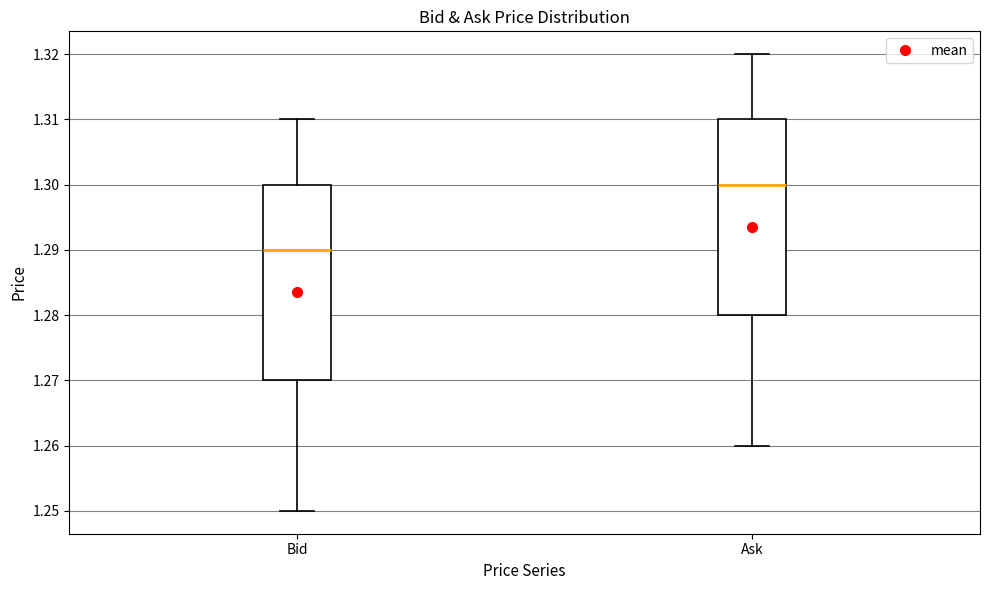

Where does the median line of the box for Ask sit on the y-axis? The values are not printed on the chart, so give them approximately, as read against the axis.

1.30